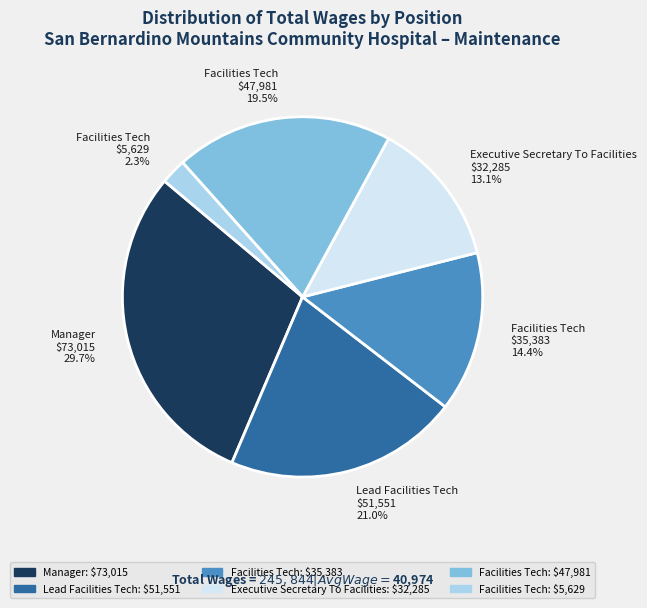

How many slices are in this pie chart?

6